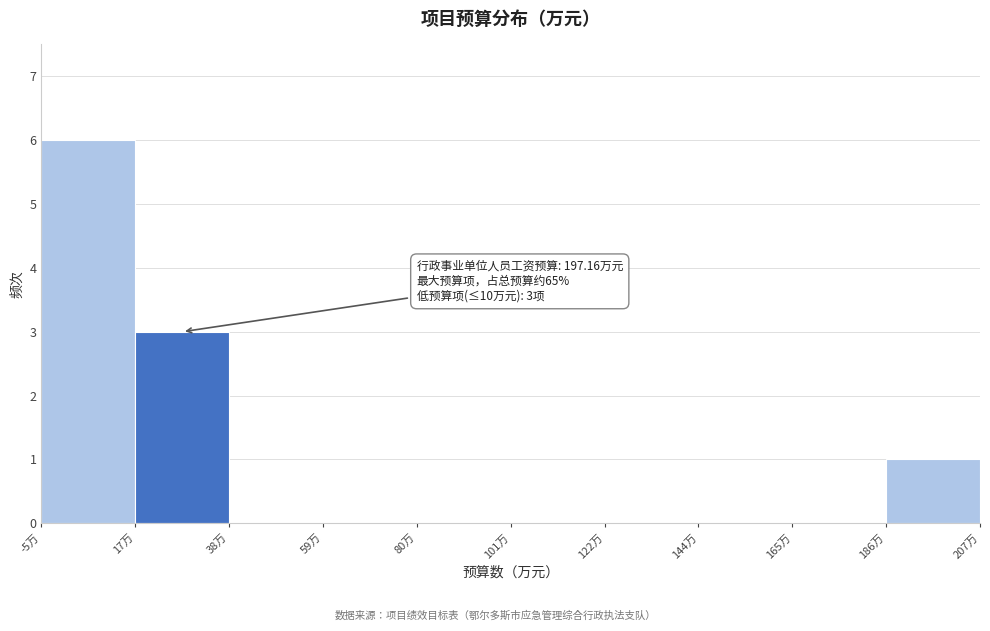

Which range on the x-axis has the tallest bar?

-5 to 15